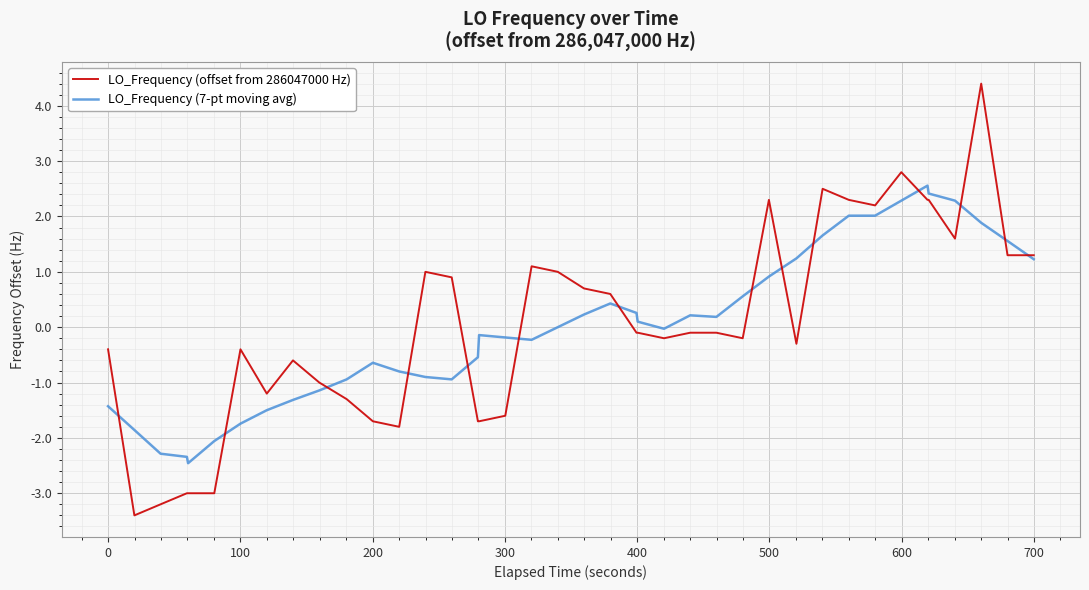

Rank the series by their maximum value, from highest to lowest.

LO_Frequency (offset from 286047000 Hz), LO_Frequency (7-pt moving avg)